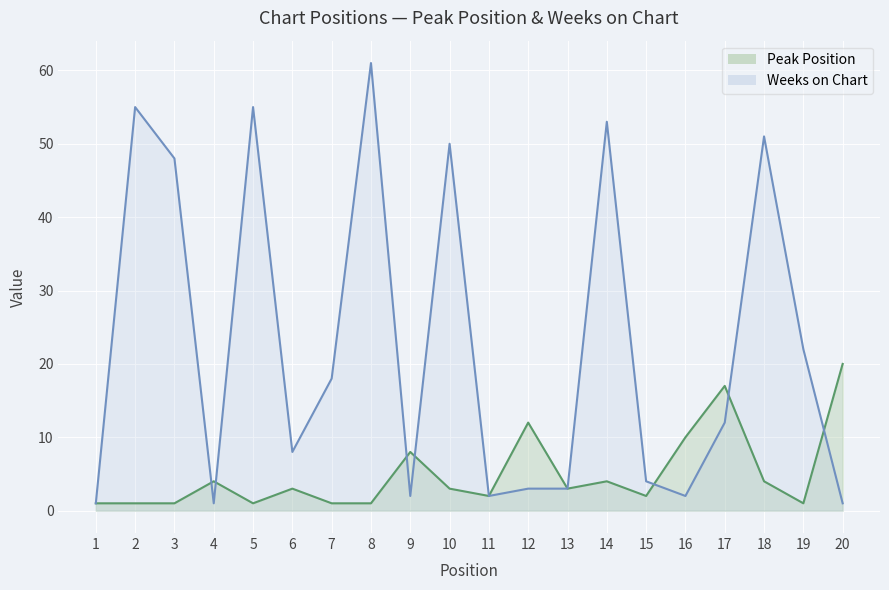

How many data points in Weeks on Chart are less than 12?

10